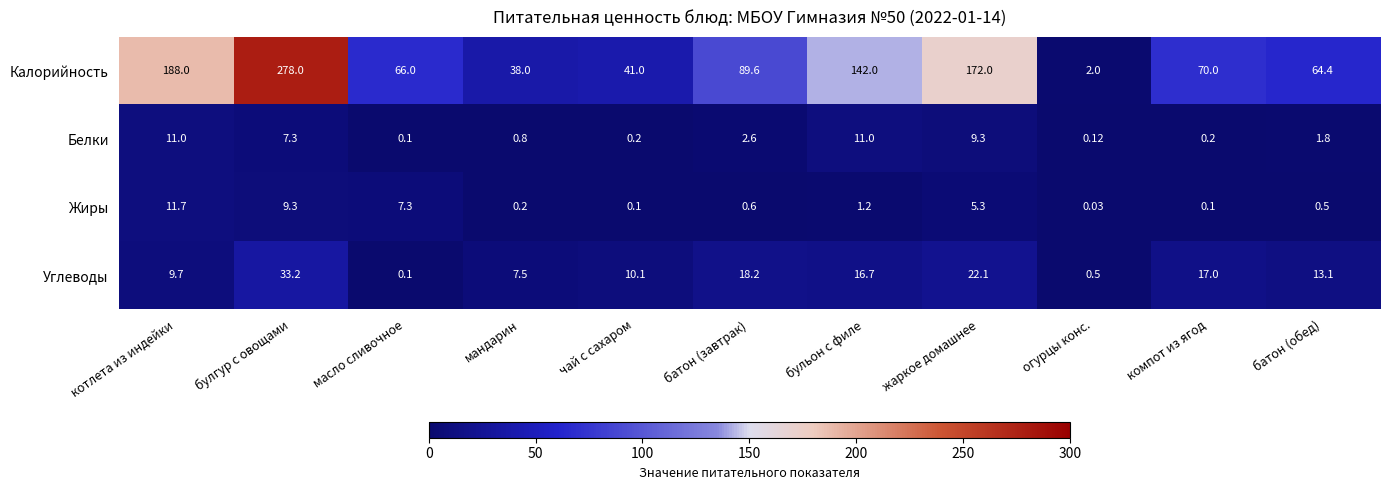

Rank the series at котлета из индейки from highest to lowest value.

Калорийность, Жиры, Белки, Углеводы